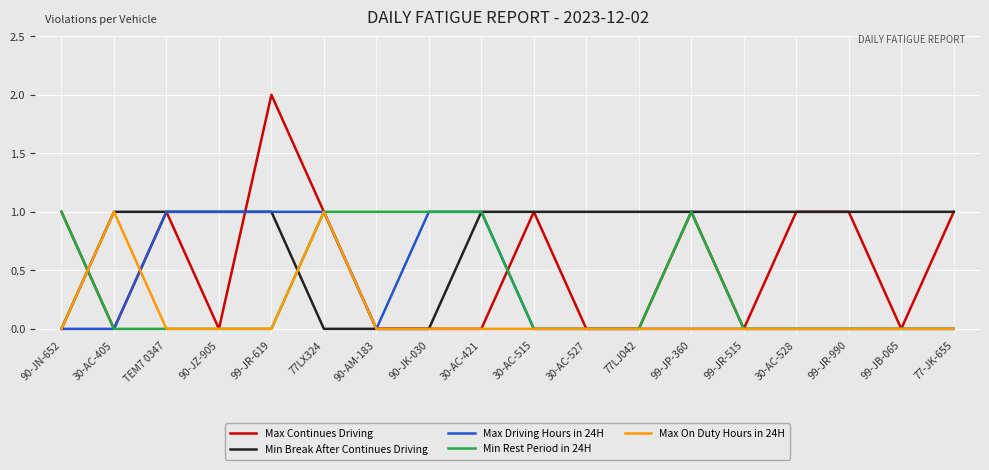

Reading left to right, what are all the values shown in this chart?

Max Continues Driving: 1	0	1	0	2	1	0	0	0	1	0	0	1	0	1	1	0	1
Min Break After Continues Driving: 0	1	1	1	1	0	0	0	1	1	1	1	1	1	1	1	1	1
Max Driving Hours in 24H: 0	0	1	1	1	1	0	1	1	0	0	0	0	0	0	0	0	0
Min Rest Period in 24H: 1	0	0	0	0	1	1	1	1	0	0	0	1	0	0	0	0	0
Max On Duty Hours in 24H: 0	1	0	0	0	1	0	0	0	0	0	0	0	0	0	0	0	0